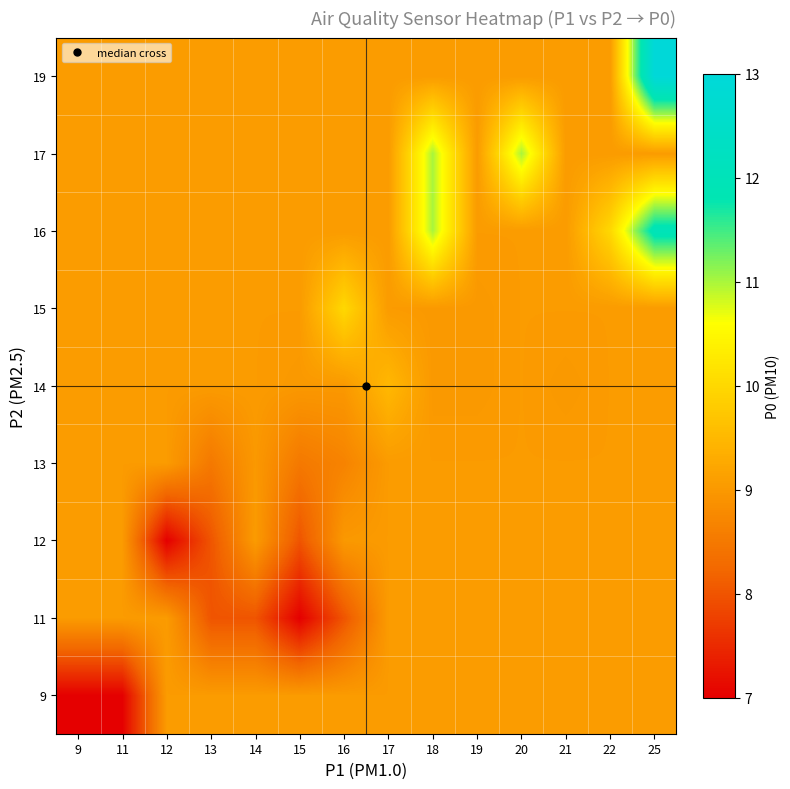

Which has a higher value, 18 or 9?

18